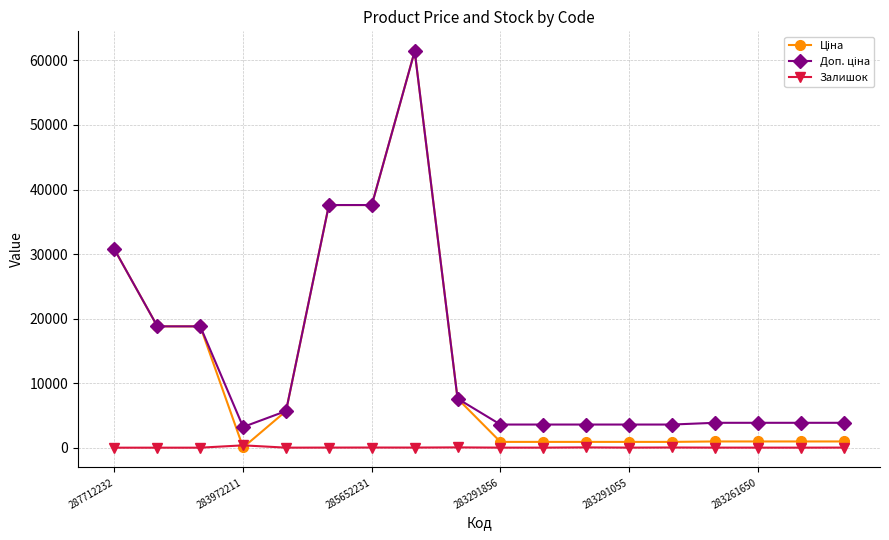

What is the greatest value displayed?

61434.3